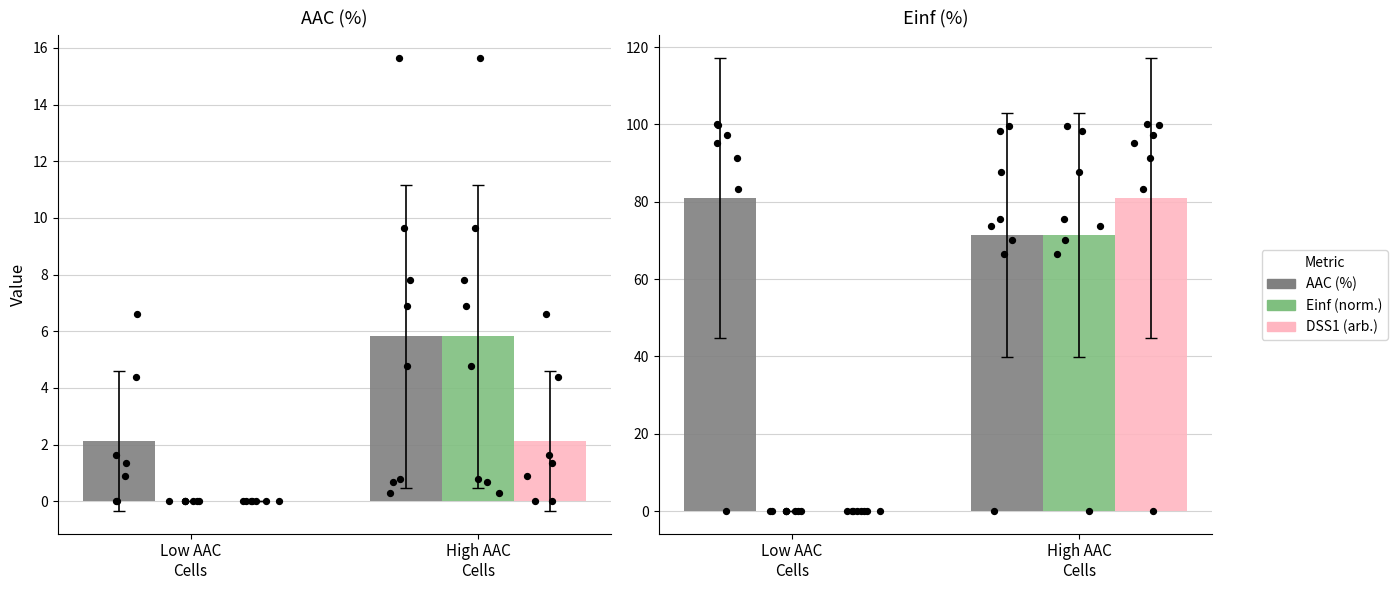

Is the value of AAC (%) at High AAC
Cells greater than the value of Einf (norm.) at Low AAC
Cells?

Yes